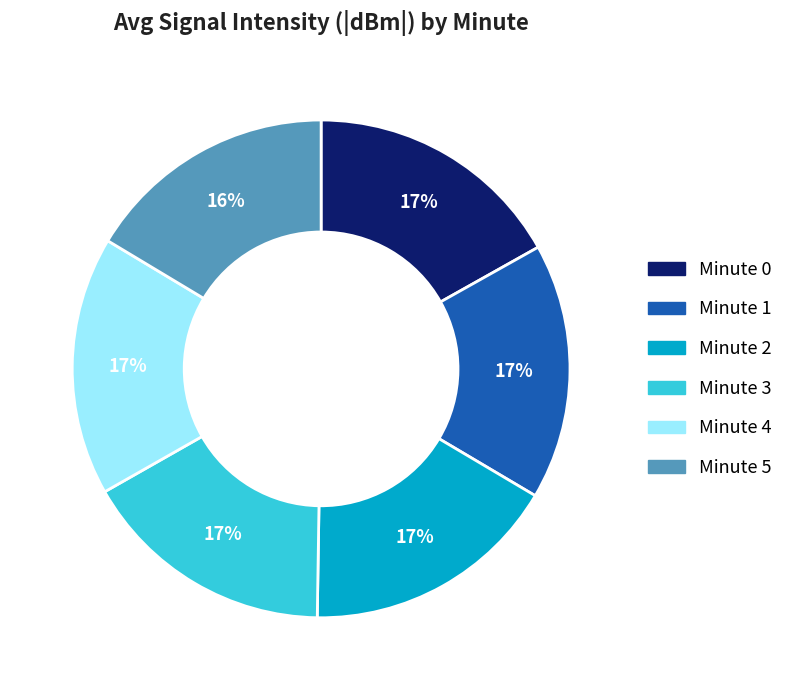

To the nearest percent, what is the average slice percentage?

17%